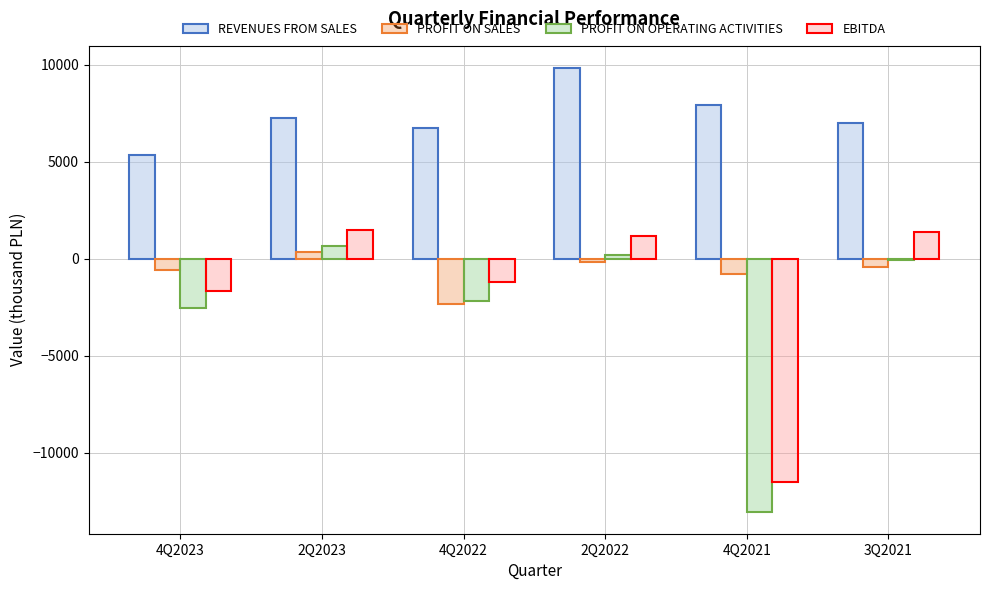

How many distinct data groups are displayed?

4